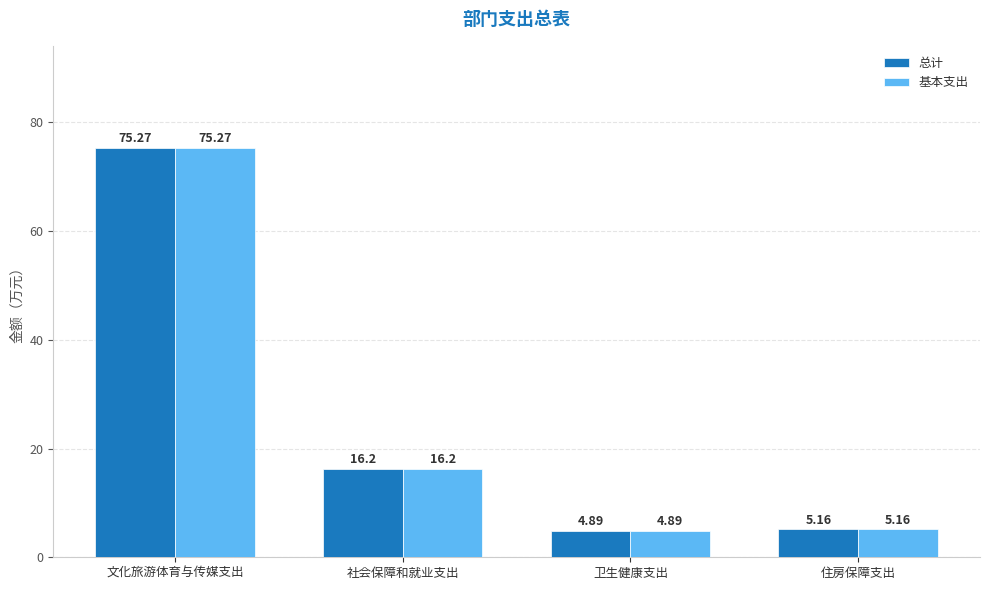

Rank the categories by 总计 value from lowest to highest.

卫生健康支出, 住房保障支出, 社会保障和就业支出, 文化旅游体育与传媒支出